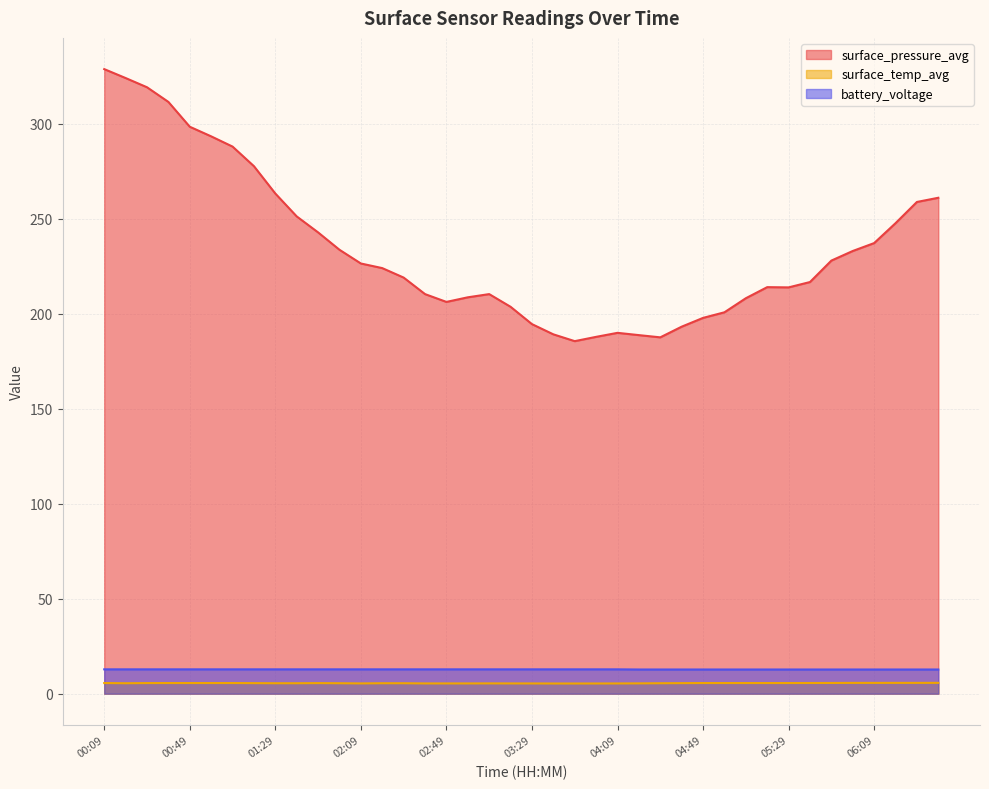

Is it true that surface_temp_avg equals 1.5 at 00:09?

False